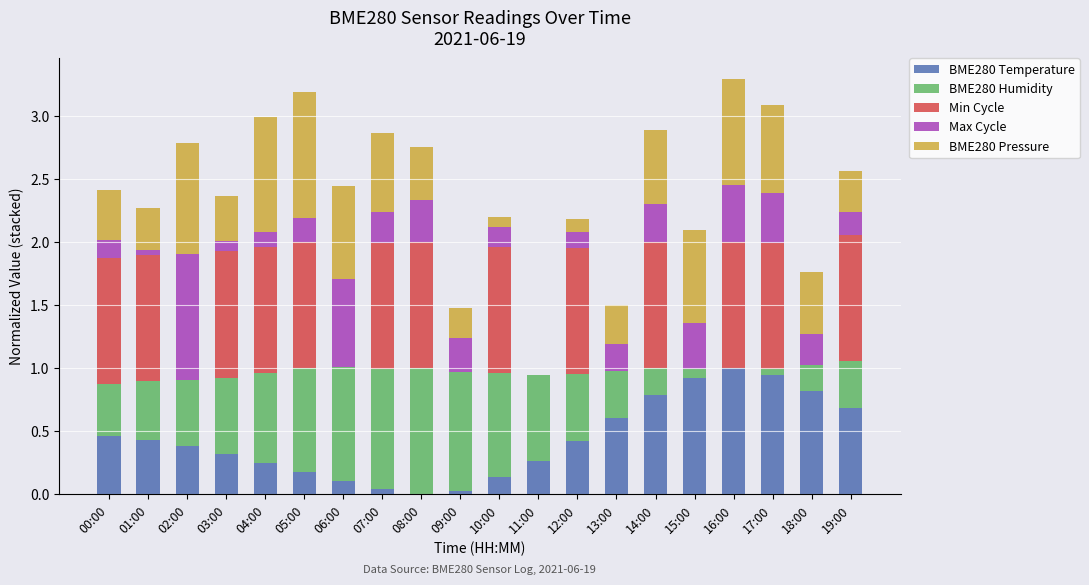

What are all the series names shown in the legend?

BME280 Temperature, BME280 Humidity, Min Cycle, Max Cycle, BME280 Pressure